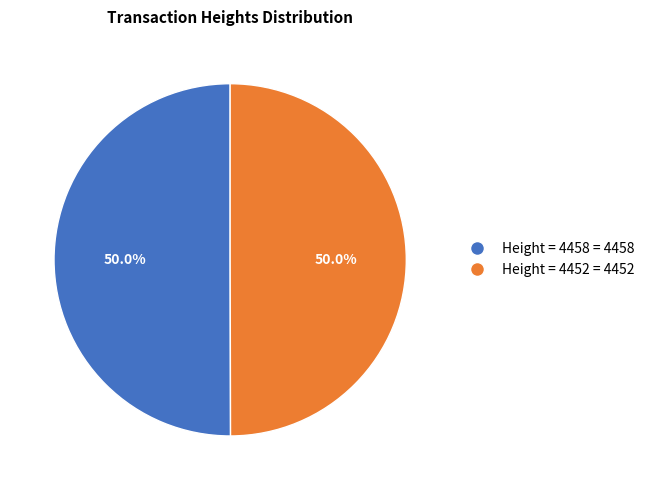

What is the total percentage of Height = 4458 and Height = 4452?

100.0%